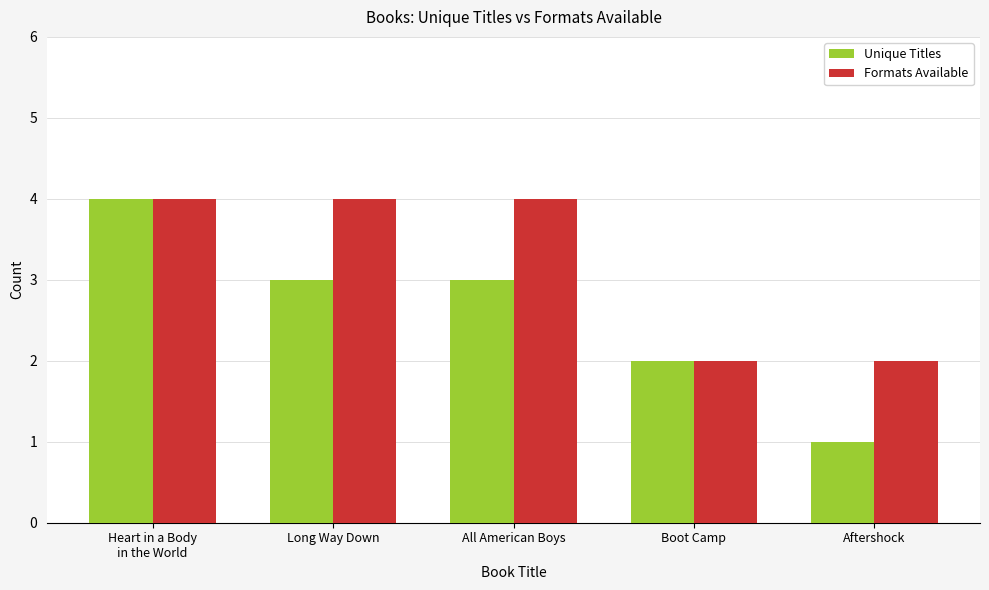

What is the spread (max minus min) of values at Aftershock?

1